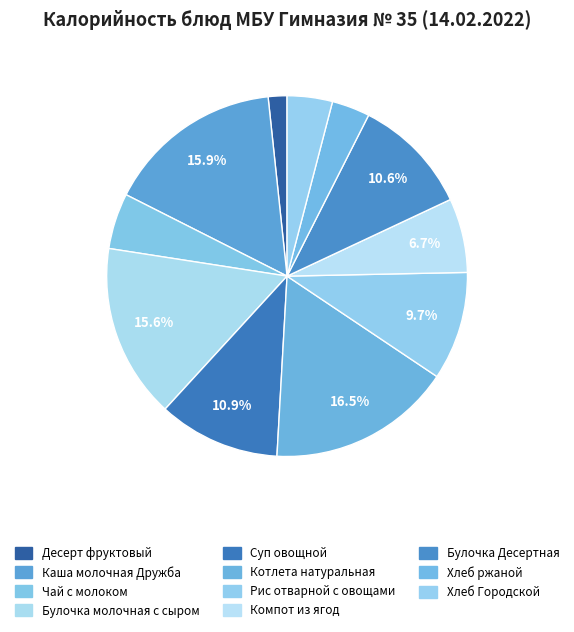

Is Булочка Десертная the majority of the pie?

No